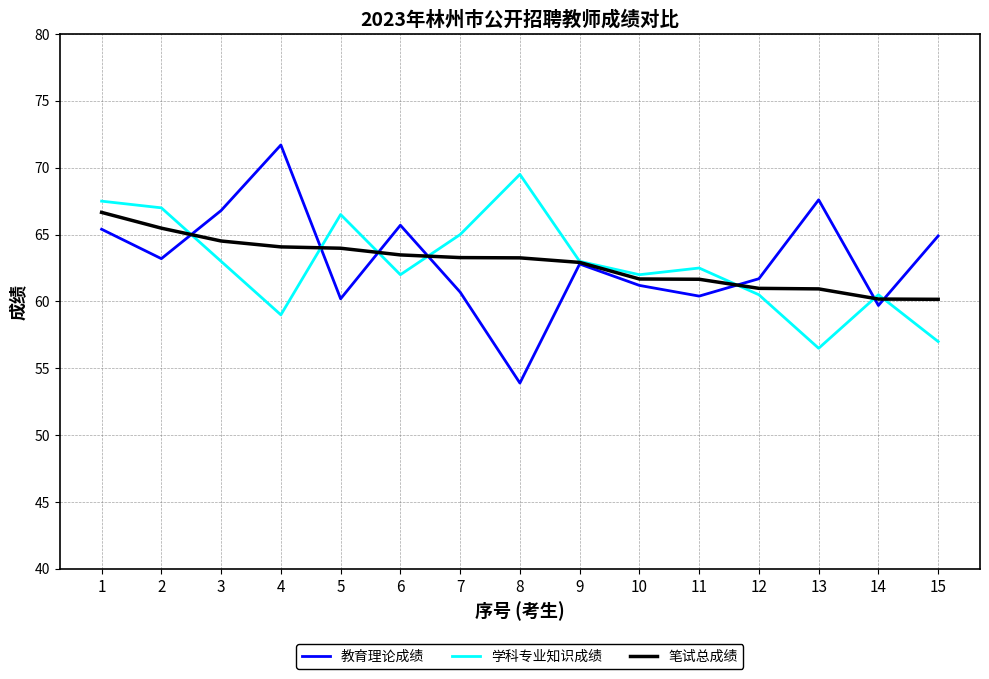

At which category is the sum across all series the highest?

1